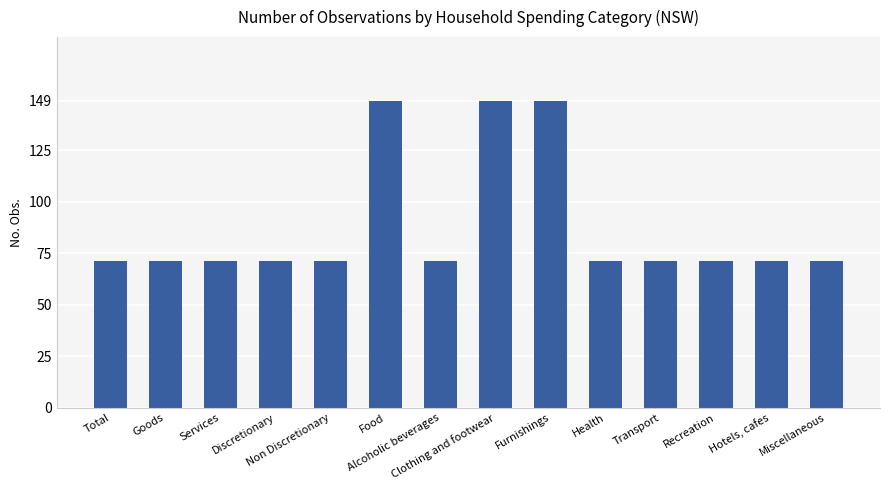

What is the greatest value displayed?

149